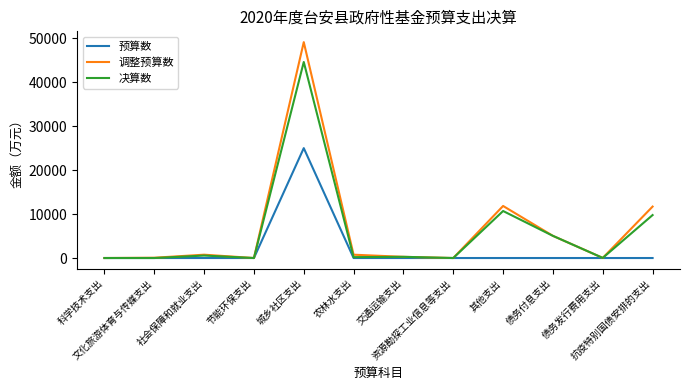

What is the maximum value for 预算数?

25000